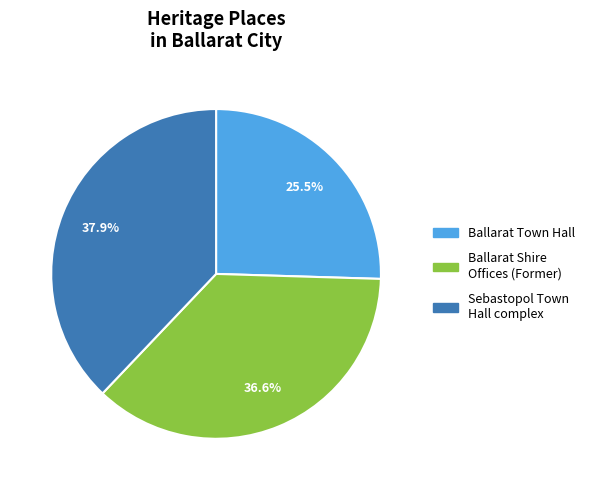

Is there a majority slice in this chart?

No